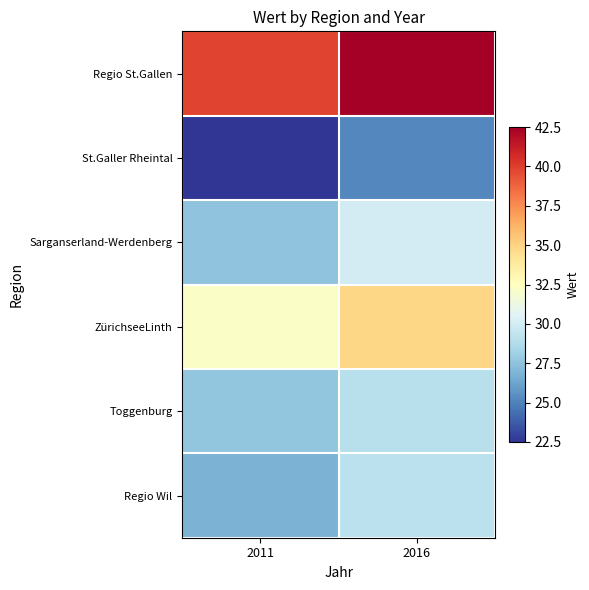

Reading right to left, transcribe all the data shown in this chart.

Regio St.Gallen: 2016=42.5	2011=39.8
St.Galler Rheintal: 2016=25.2	2011=22.5
Sarganserland-Werdenberg: 2016=30.0	2011=27.5
ZürichseeLinth: 2016=34.9	2011=32.2
Toggenburg: 2016=29.0	2011=27.6
Regio Wil: 2016=29.2	2011=26.8